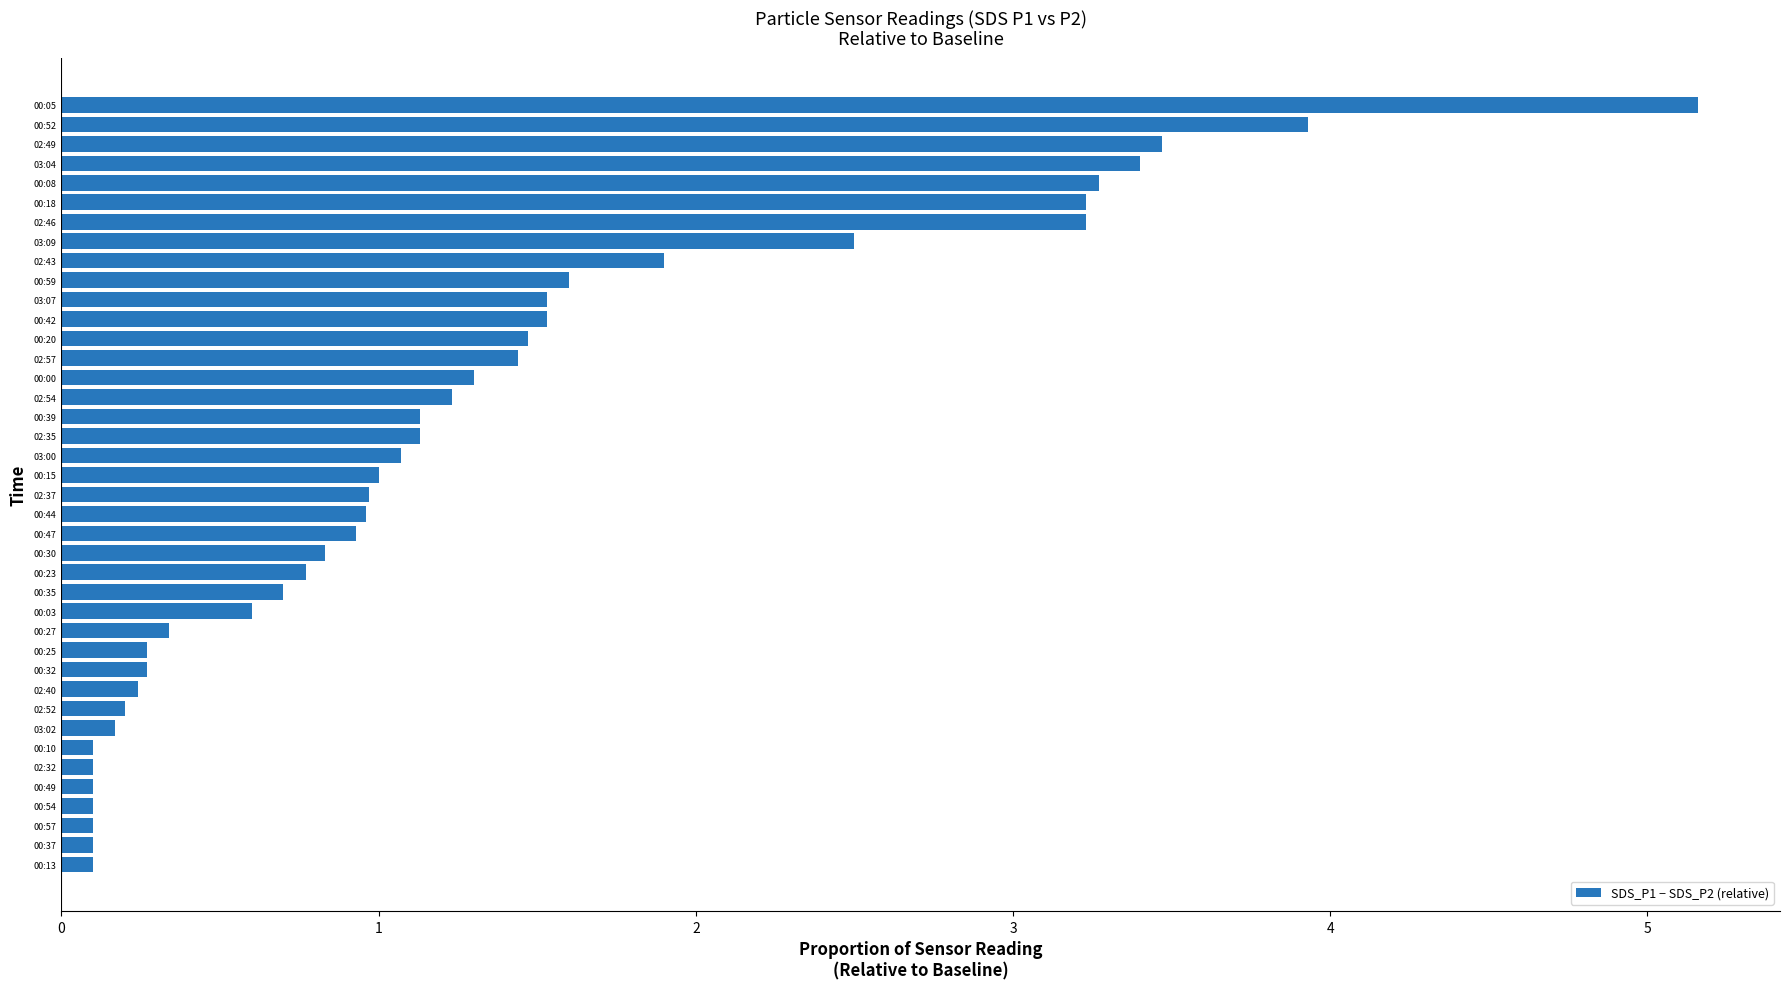

What is the average value?

1.3